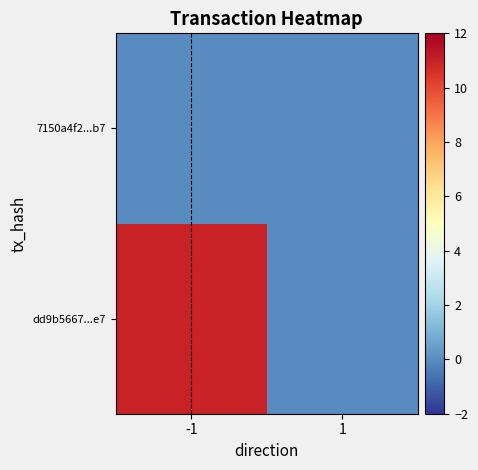

Reading right to left, what are all the values shown in this chart?

dd9b5667...e7: 1=0	-1=11
7150a4f2...b7: 1=0	-1=0